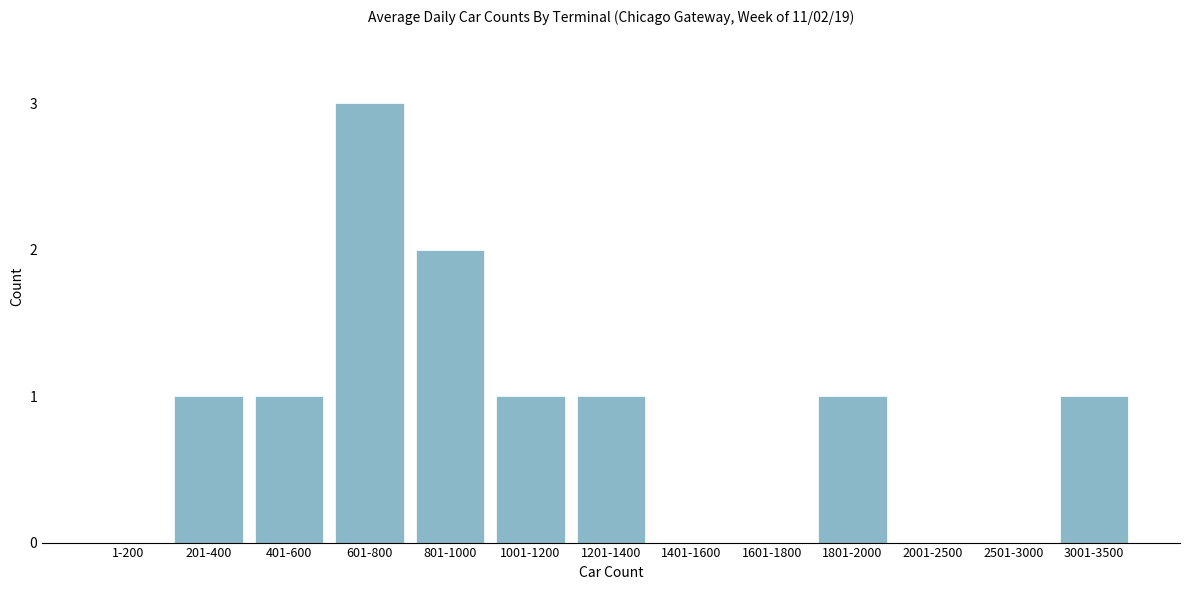

Reading left to right, list all the values displayed in this chart.

1-200=0	201-400=1	401-600=1	601-800=3	801-1000=2	1001-1200=1	1201-1400=1	1401-1600=0	1601-1800=0	1801-2000=1	2001-2500=0	2501-3000=0	3001-3500=1